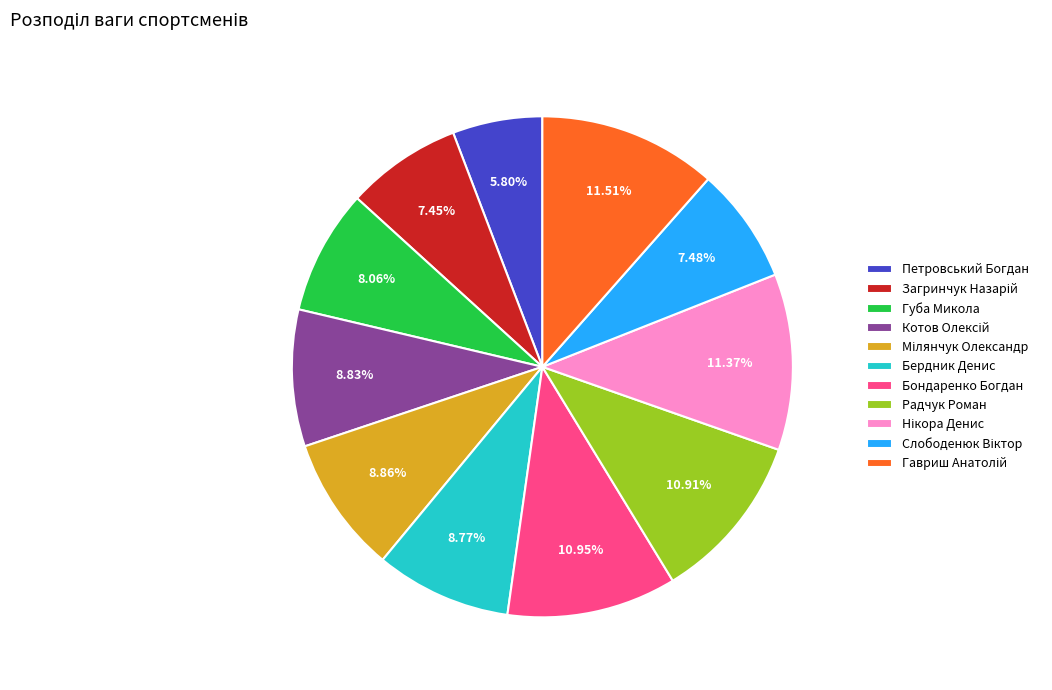

To the nearest percent, what percentage of the pie is Бердник Денис?

9%